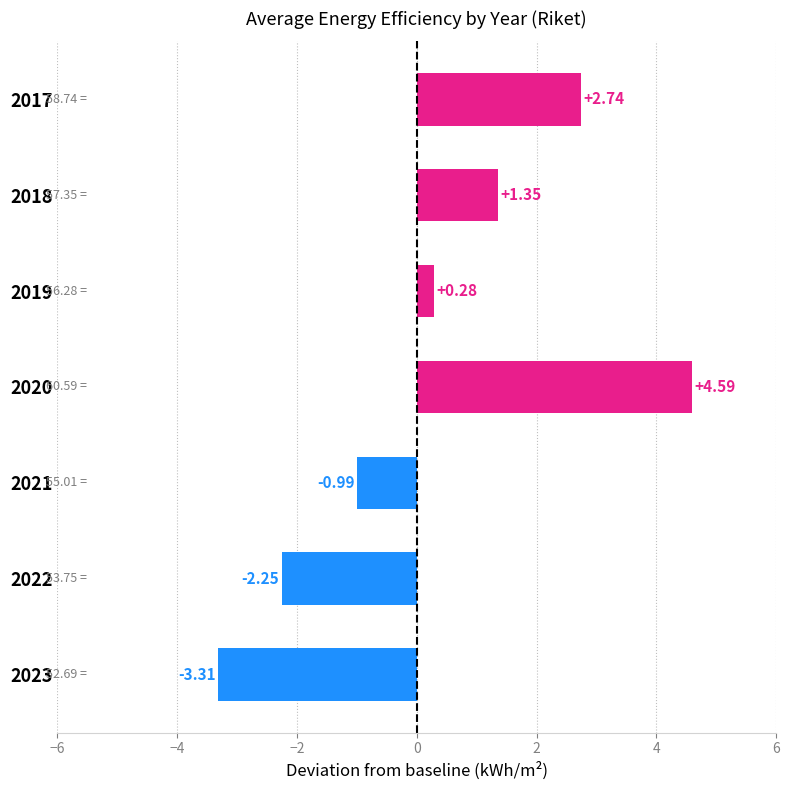

Rank the categories by value from lowest to highest.

2023, 2022, 2021, 2019, 2018, 2017, 2020